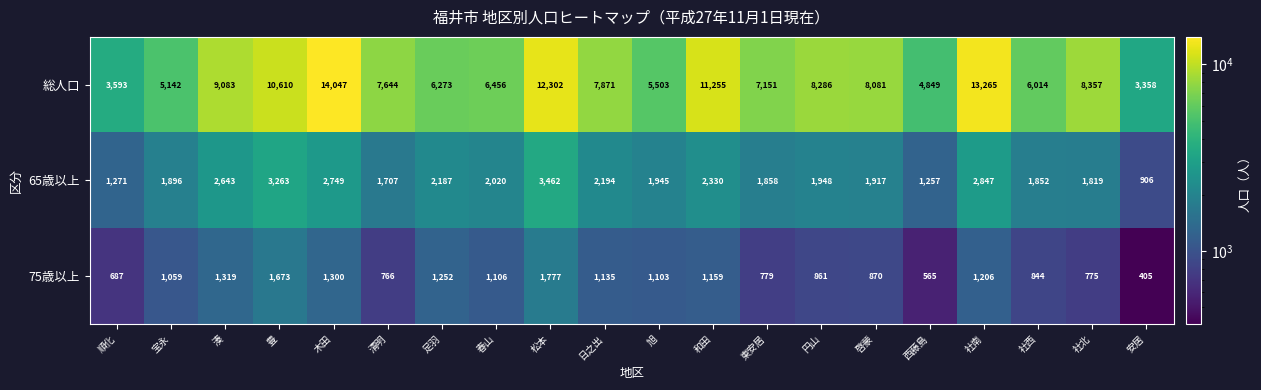

Which label corresponds to the largest value in the chart?

木田